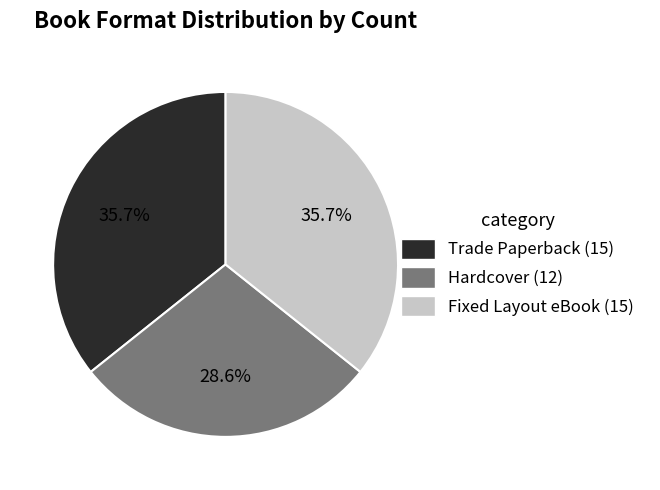

To the nearest percent, what is the difference between the largest and smallest slice percentages?

7%